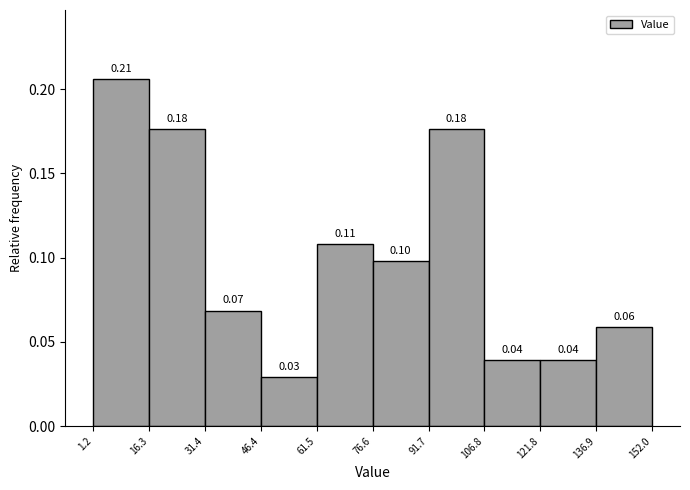

Which range on the x-axis has the tallest bar?

1.2 to 16.3